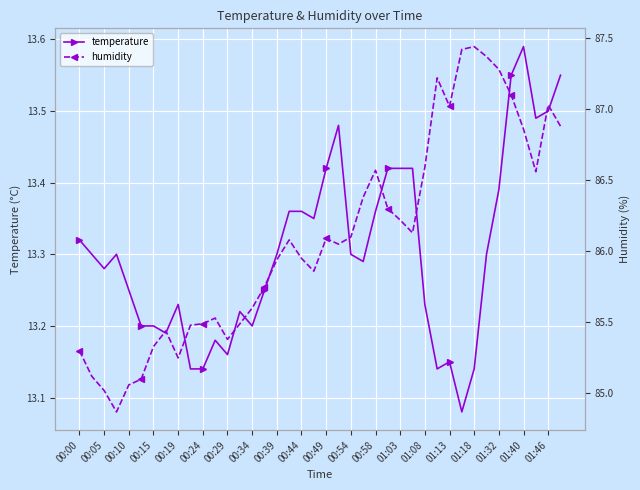

True or false: temperature has more than 2 interior local peaks.

True